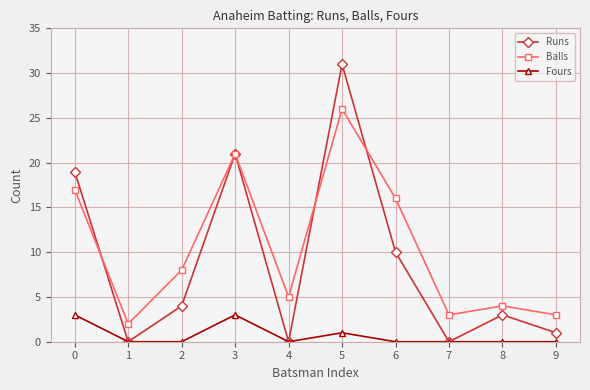

Which series has the largest total across all categories?

Balls